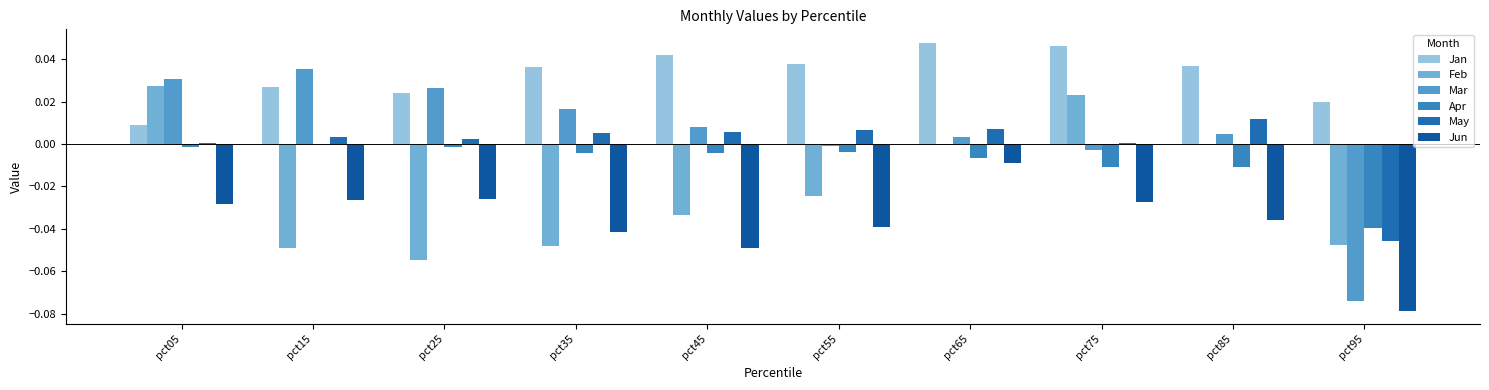

Which series has the largest total across all categories?

Jan